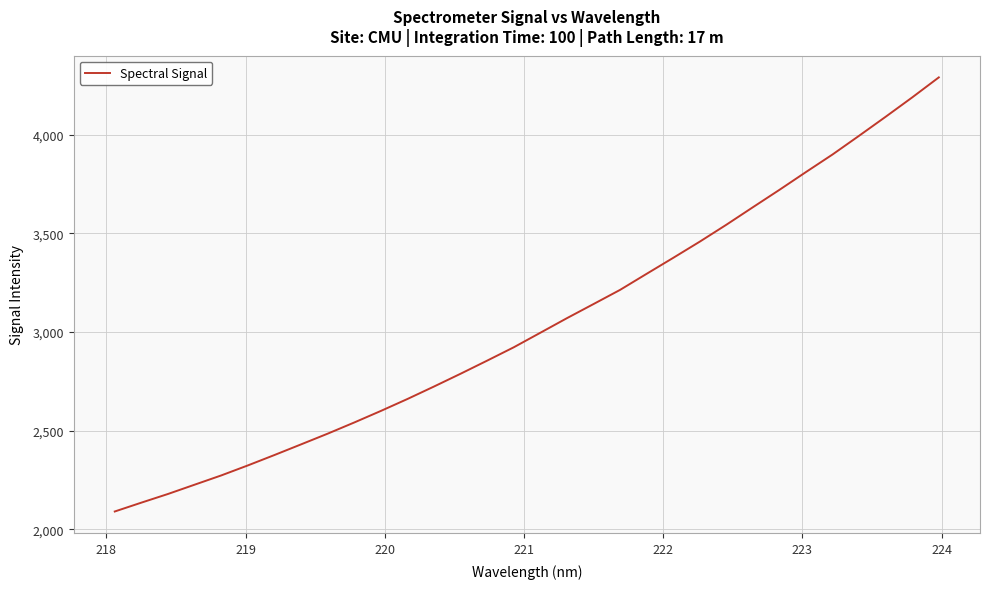

What is the greatest value displayed?

4290.2